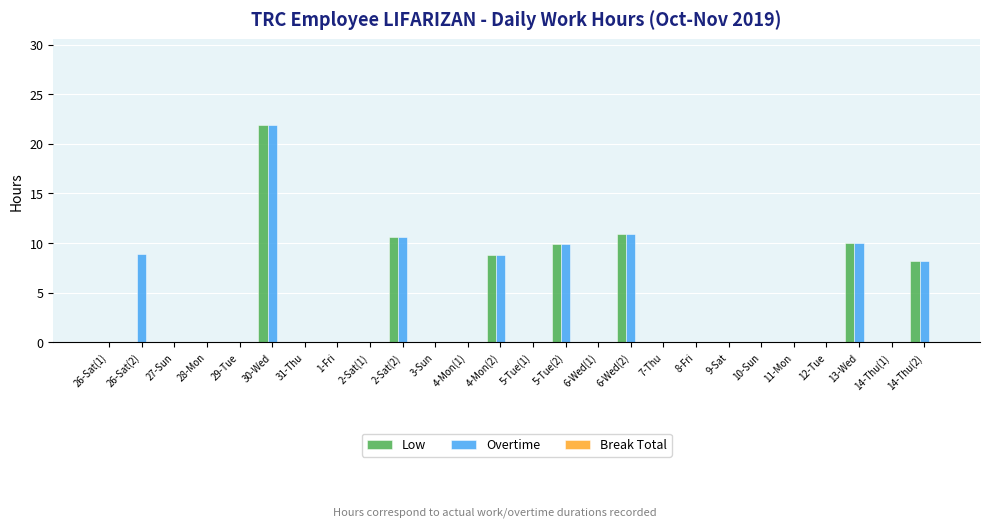

What is the maximum value shown in the chart?

21.9